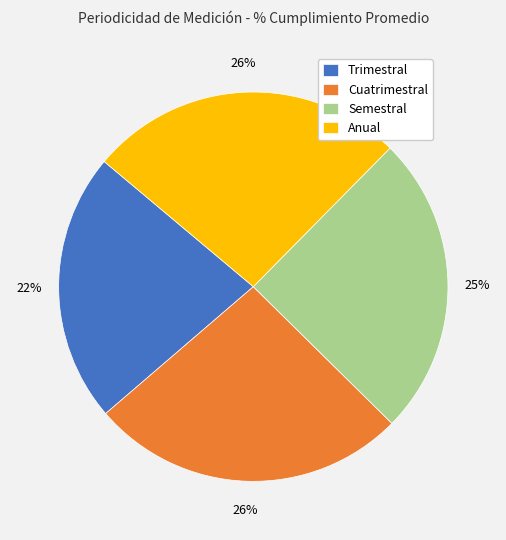

To the nearest percent, what is the difference between the Semestral and Anual slice percentages?

1%